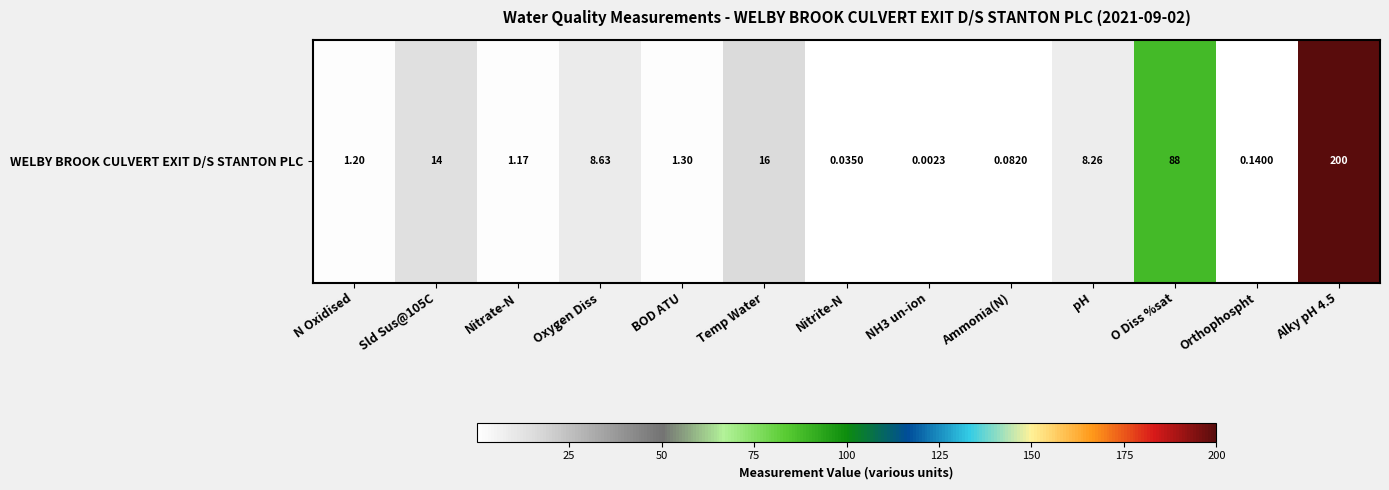

Reading left to right, list all the values displayed in this chart.

N Oxidised=1.2	Sld Sus@105C=14.0	Nitrate-N=1.2	Oxygen Diss=8.6	BOD ATU=1.3	Temp Water=16.0	Nitrite-N=0.0	NH3 un-ion=0.0	Ammonia(N)=0.1	pH=8.3	O Diss %sat=87.7	Orthophospht=0.1	Alky pH 4.5=200.0